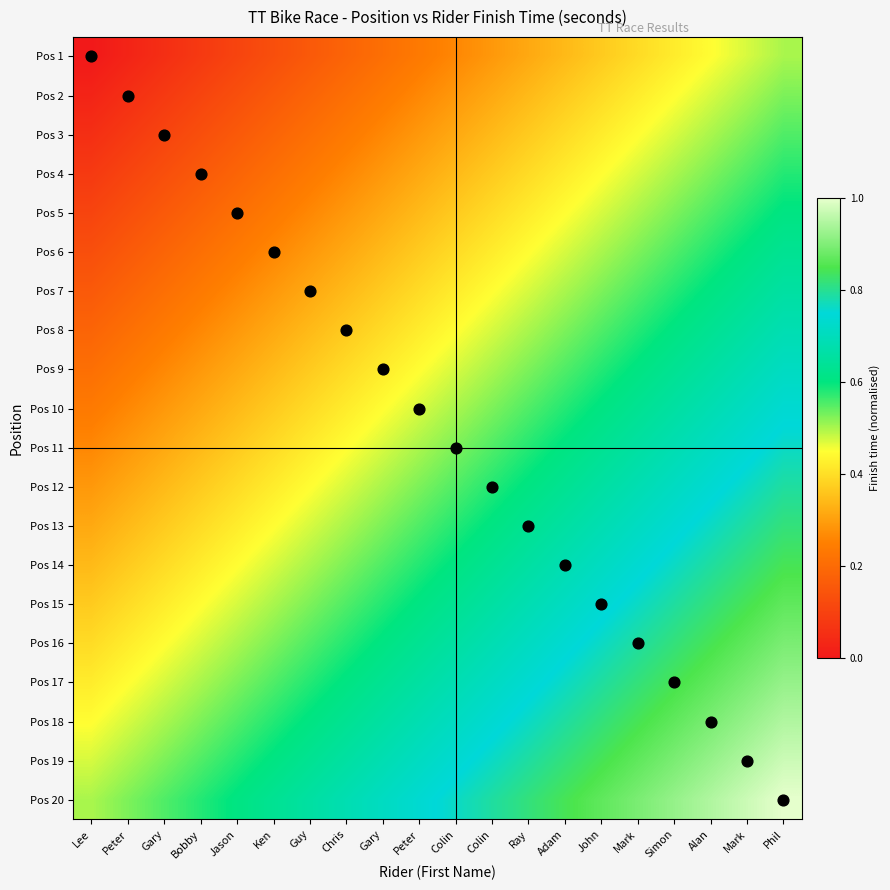

Which series has the largest total across all categories?

Pos 20